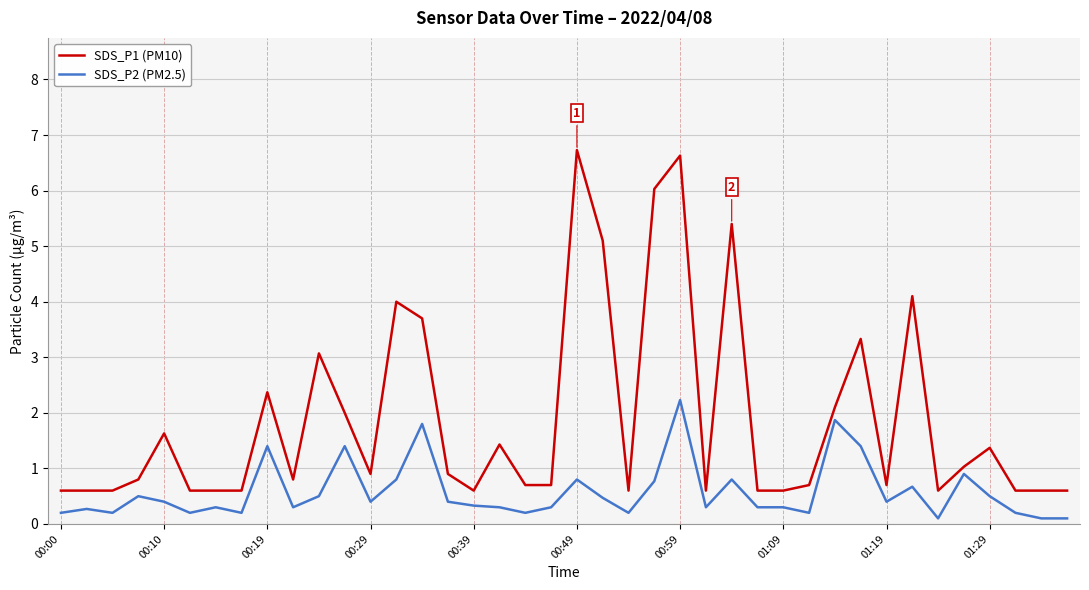

What is the maximum value for SDS_P2 (PM2.5)?

2.2